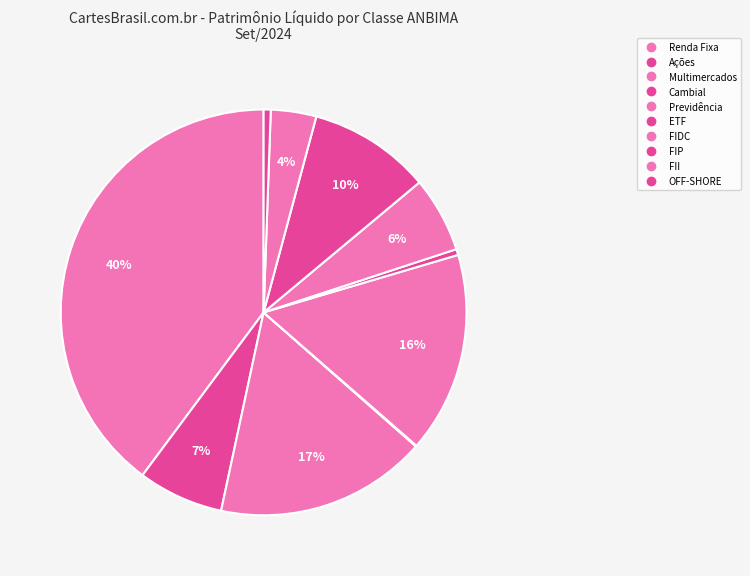

True or false: Ações accounts for 14% of the total.

False